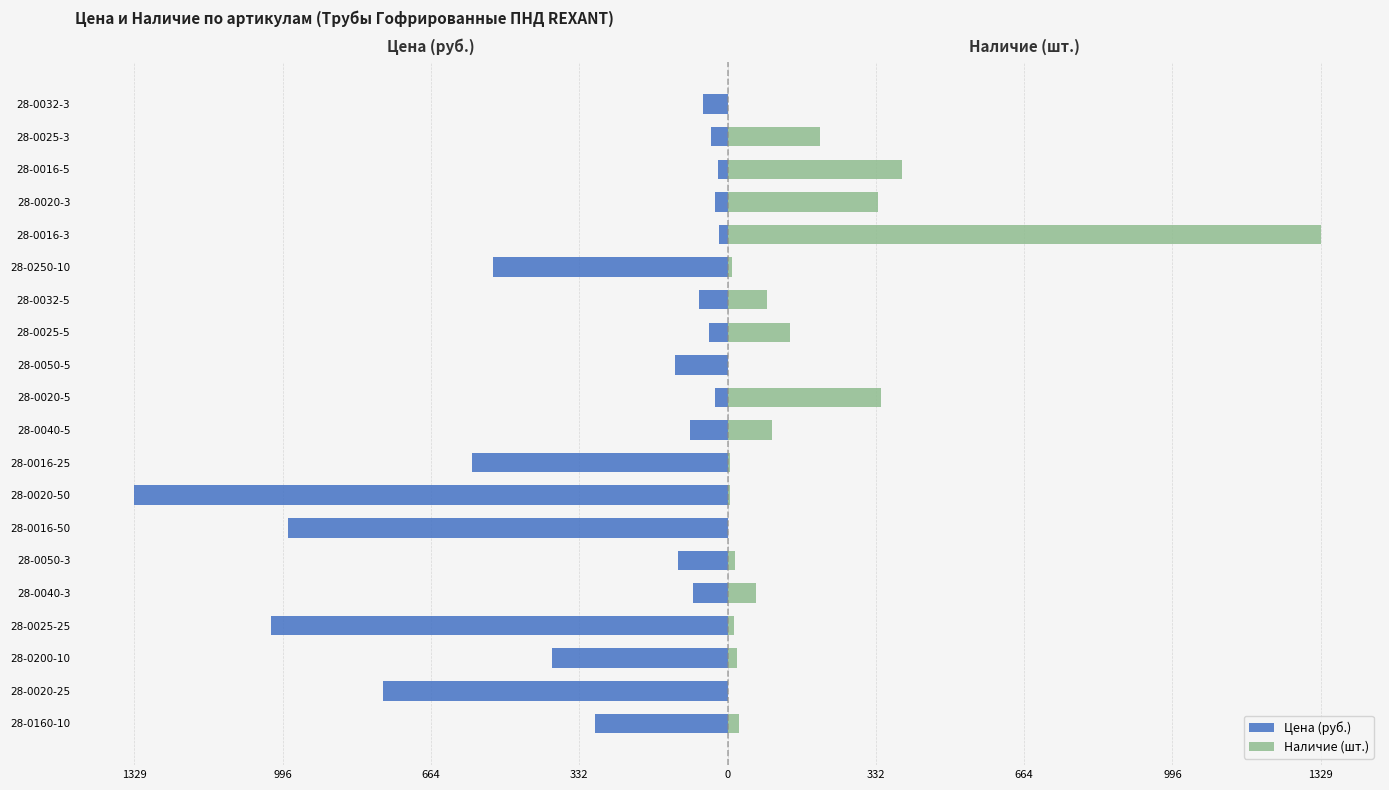

Read the Цена (руб.) value at 28-0160-10.

-296.9